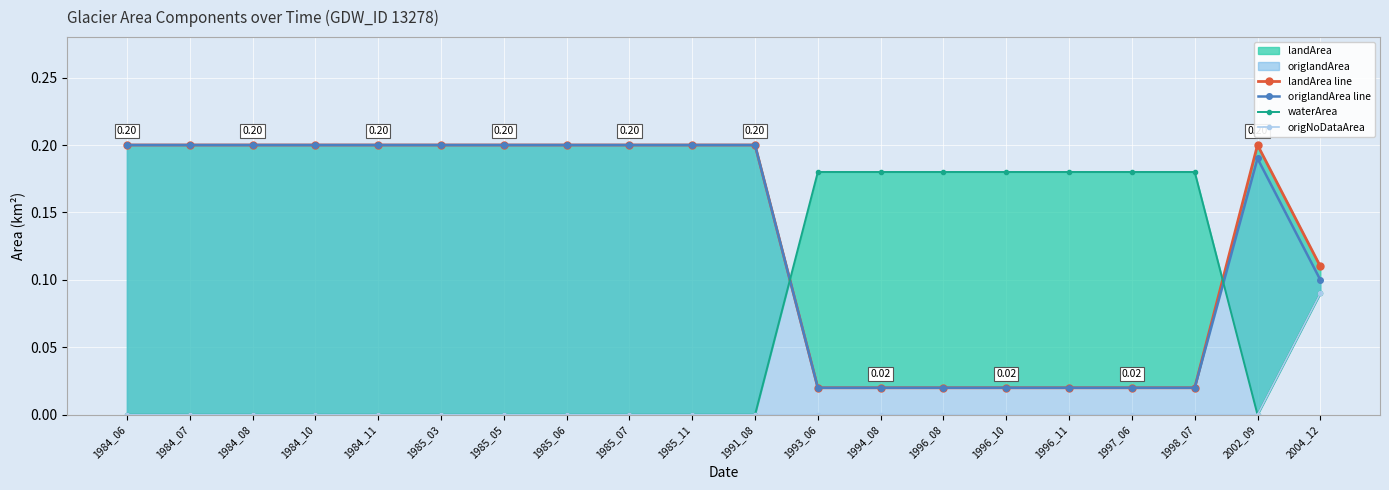

What is the highest value of the origNoDataArea series?

0.1